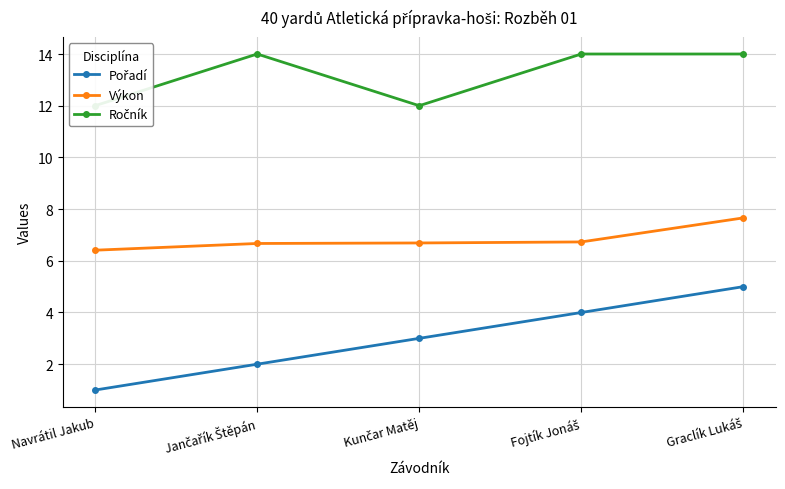

Rank the categories by Pořadí value from highest to lowest.

Graclík Lukáš, Fojtík Jonáš, Kunčar Matěj, Jančařík Štěpán, Navrátil Jakub